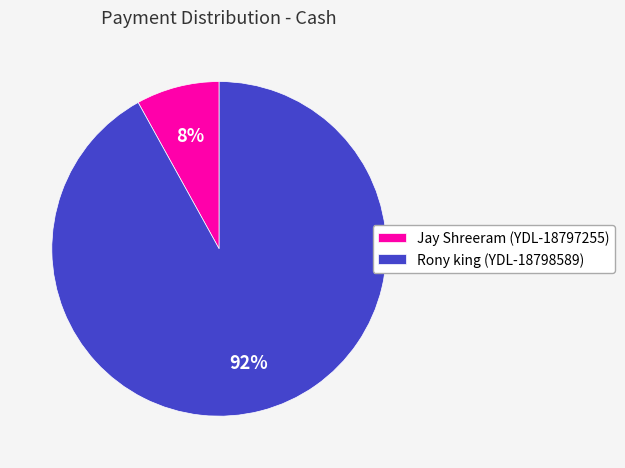

Is it true that Jay Shreeram (YDL-18797255) is 8% of the pie?

True